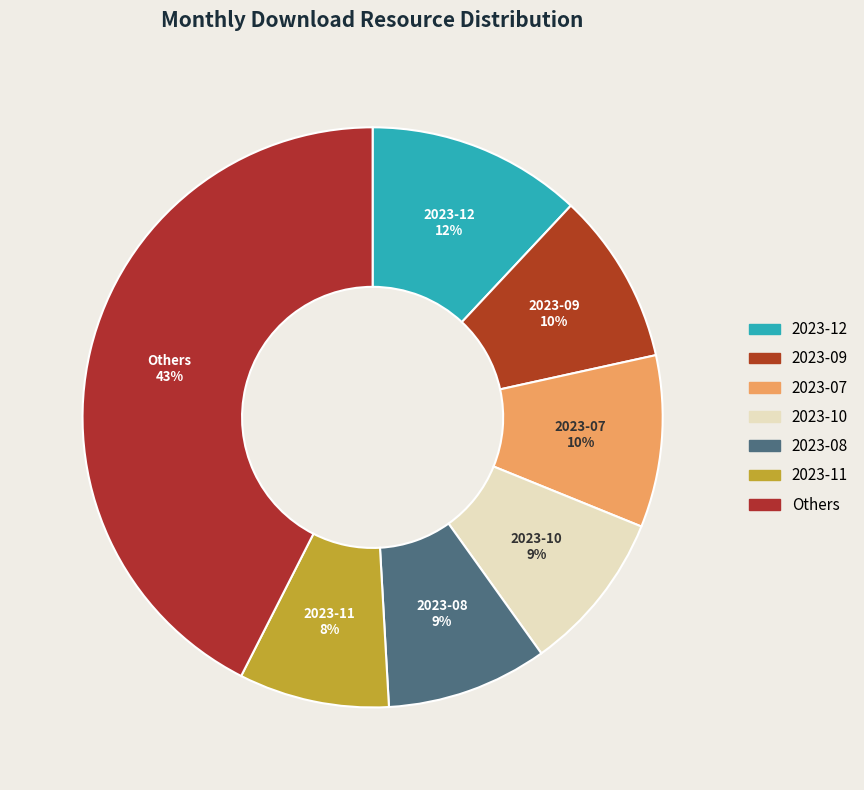

How many segments does this pie chart have?

7